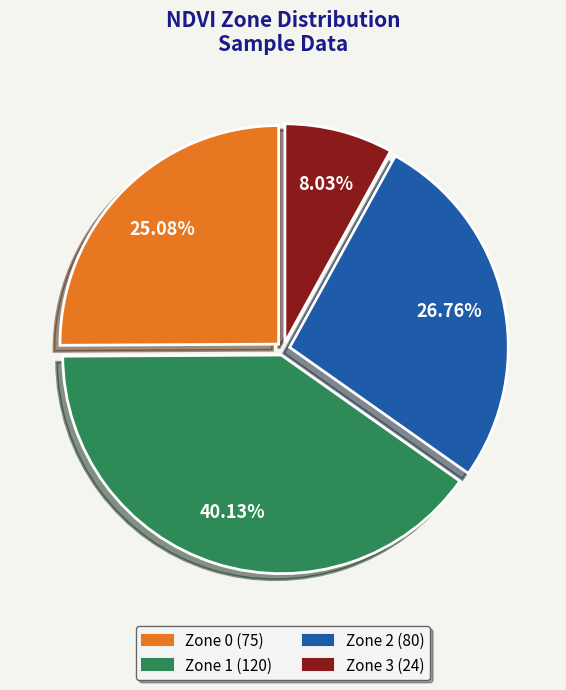

The Zone 2 slice represents 41% of the pie. True or false?

False